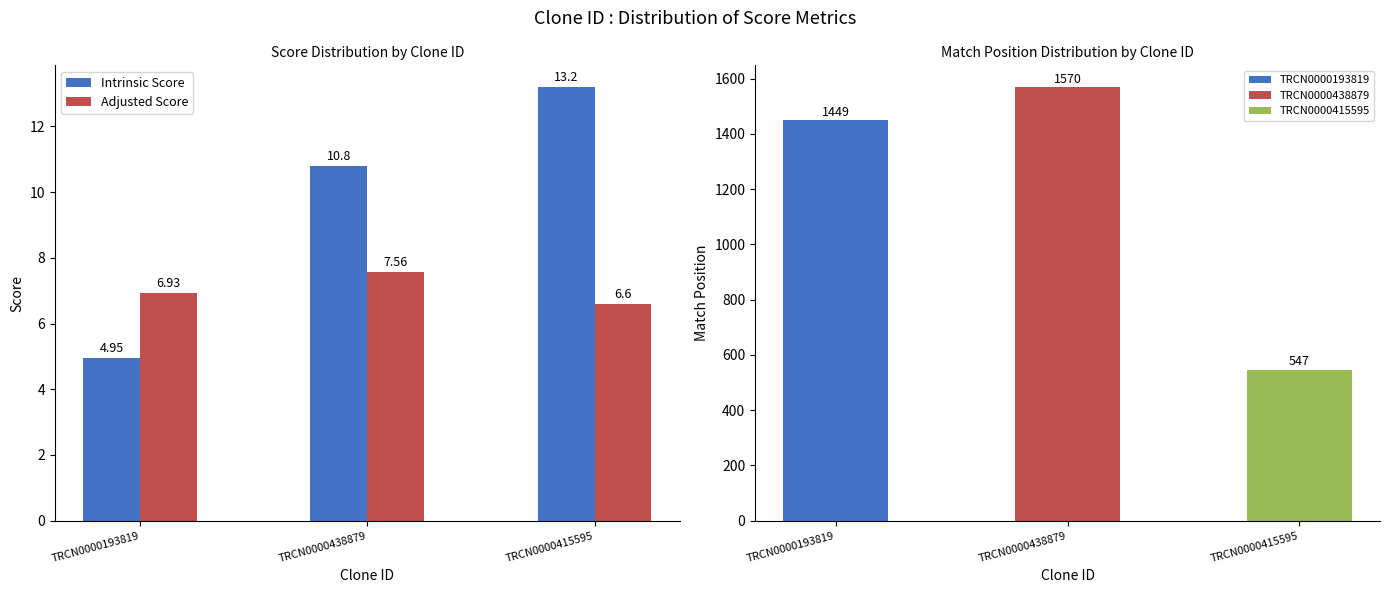

At how many categories does at least one series exceed 1080?

2